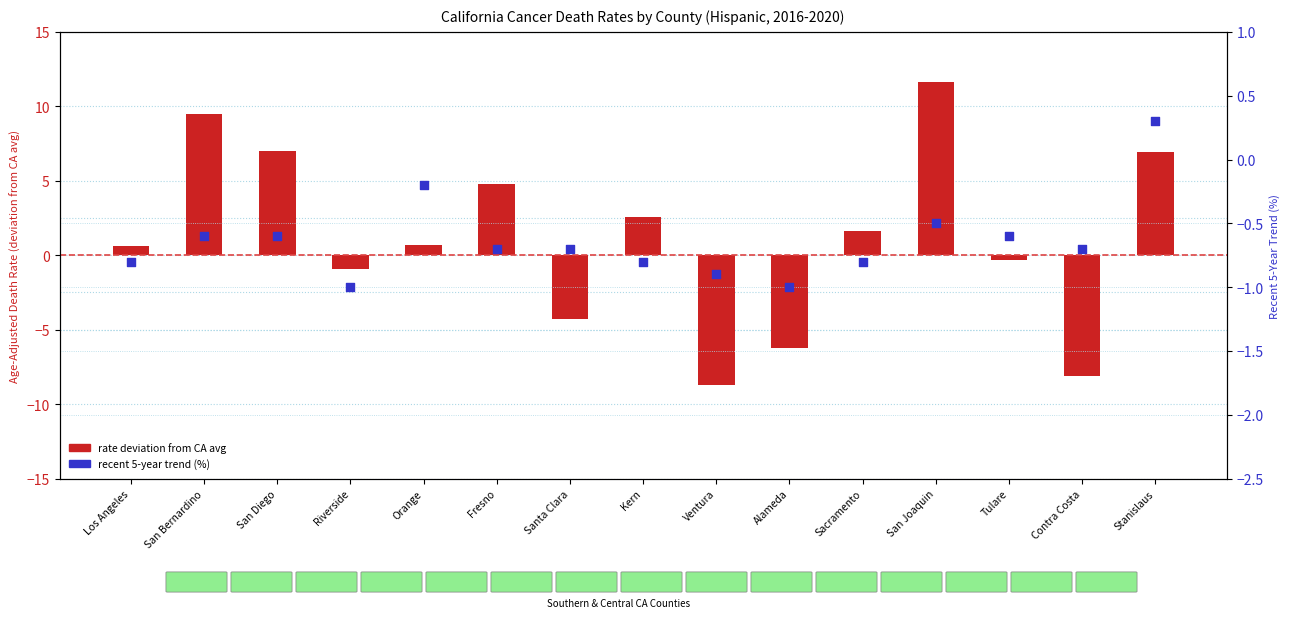

Which series reaches the minimum Y coordinate?

Rate deviation from CA avg